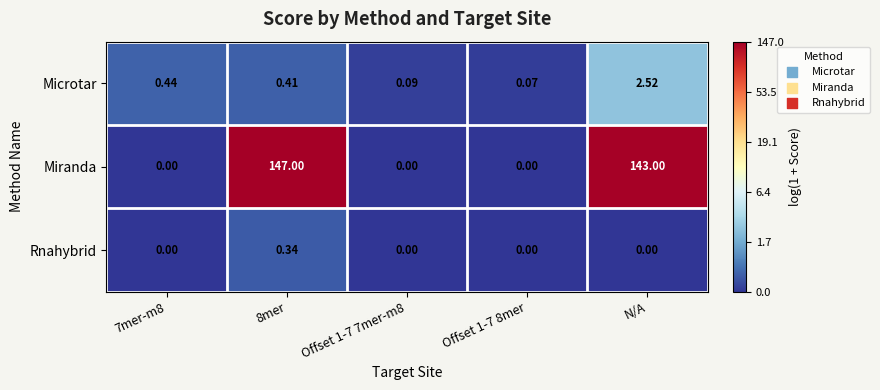

What is the total value across all series at N/A?

145.5